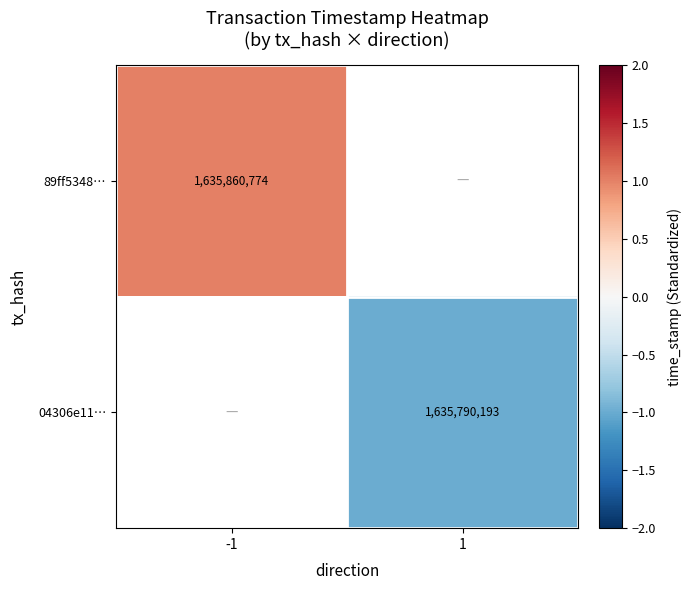

The value of 89ff5348… at -1 is 2309529047. True or false?

False